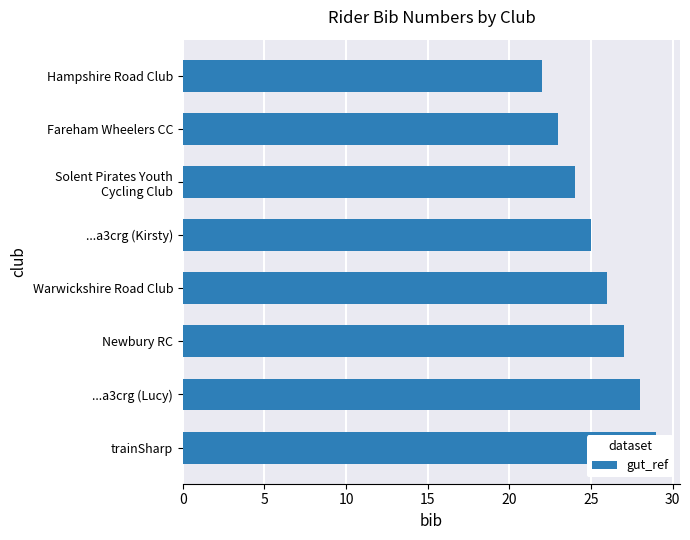

How many distinct data groups are displayed?

1